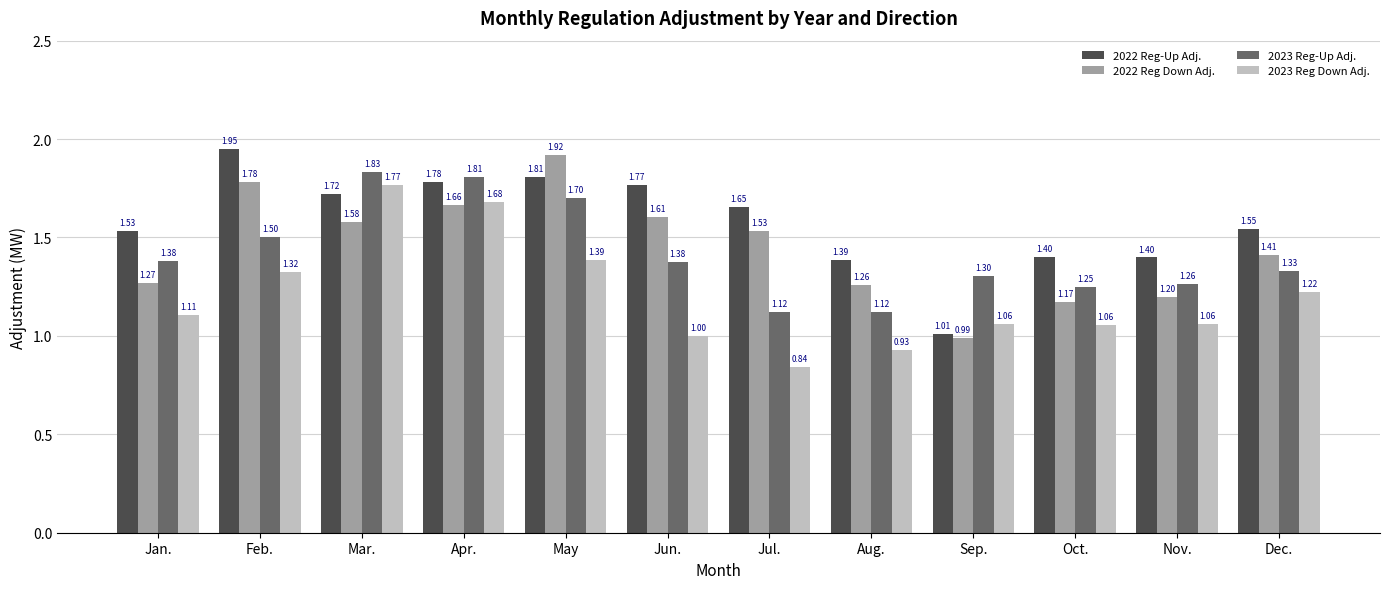

At how many categories does at least one series exceed 1?

12